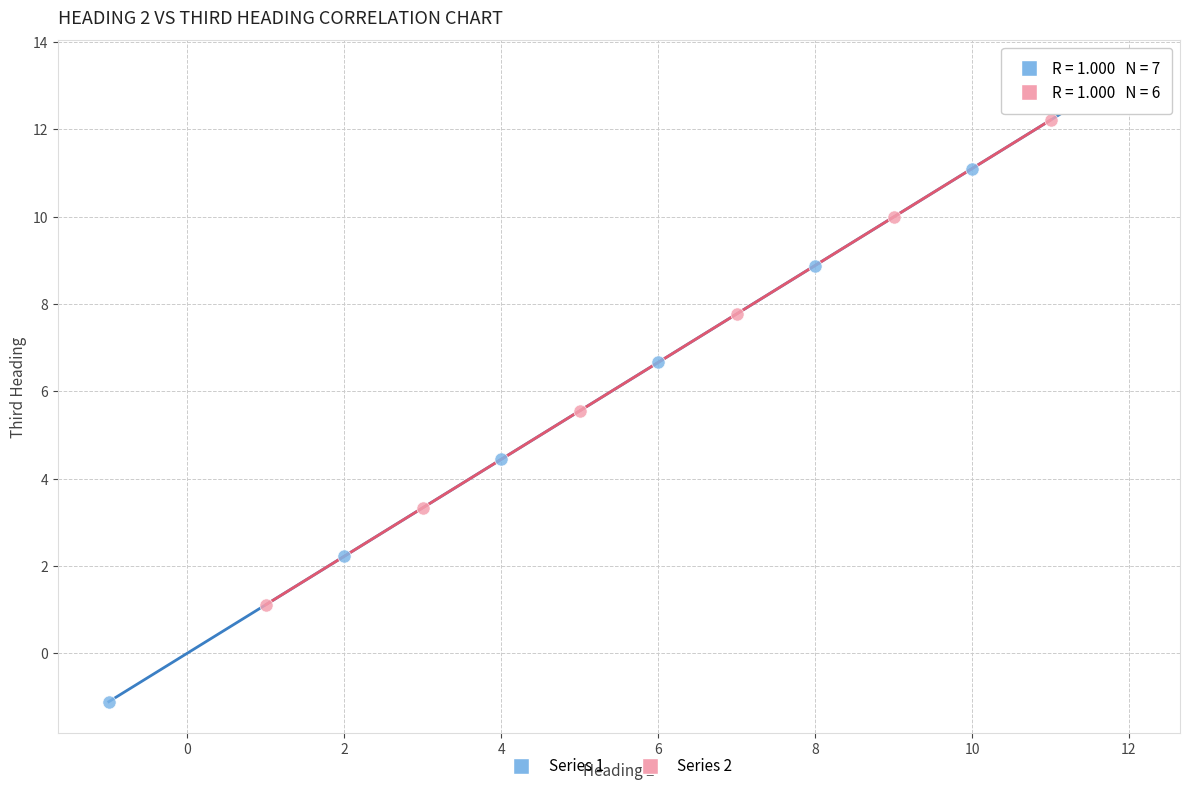

Which series reaches the maximum Y coordinate?

Series 1